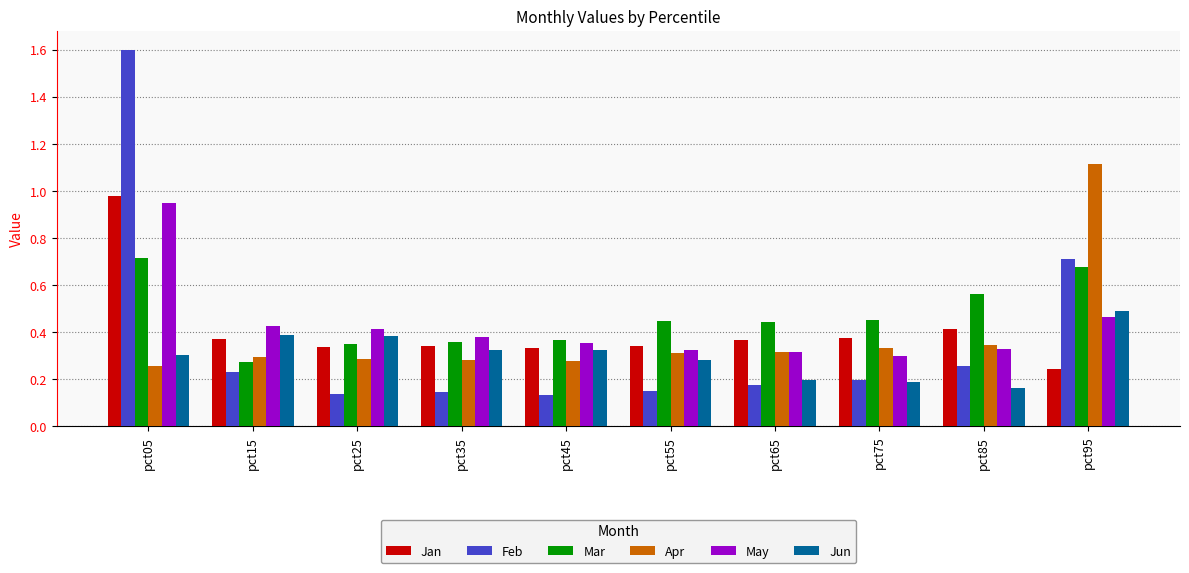

At which label is Jan closest to 0?

pct95